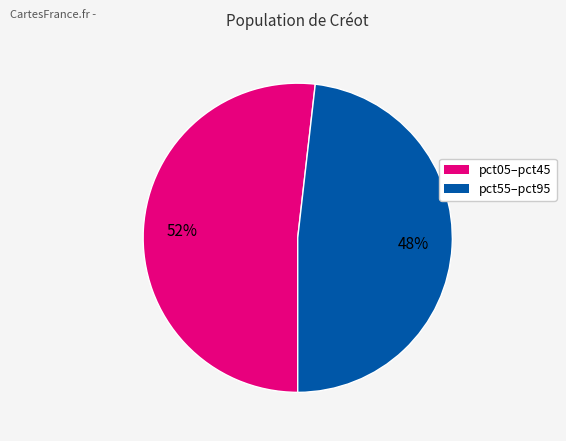

How many segments does this pie chart have?

2